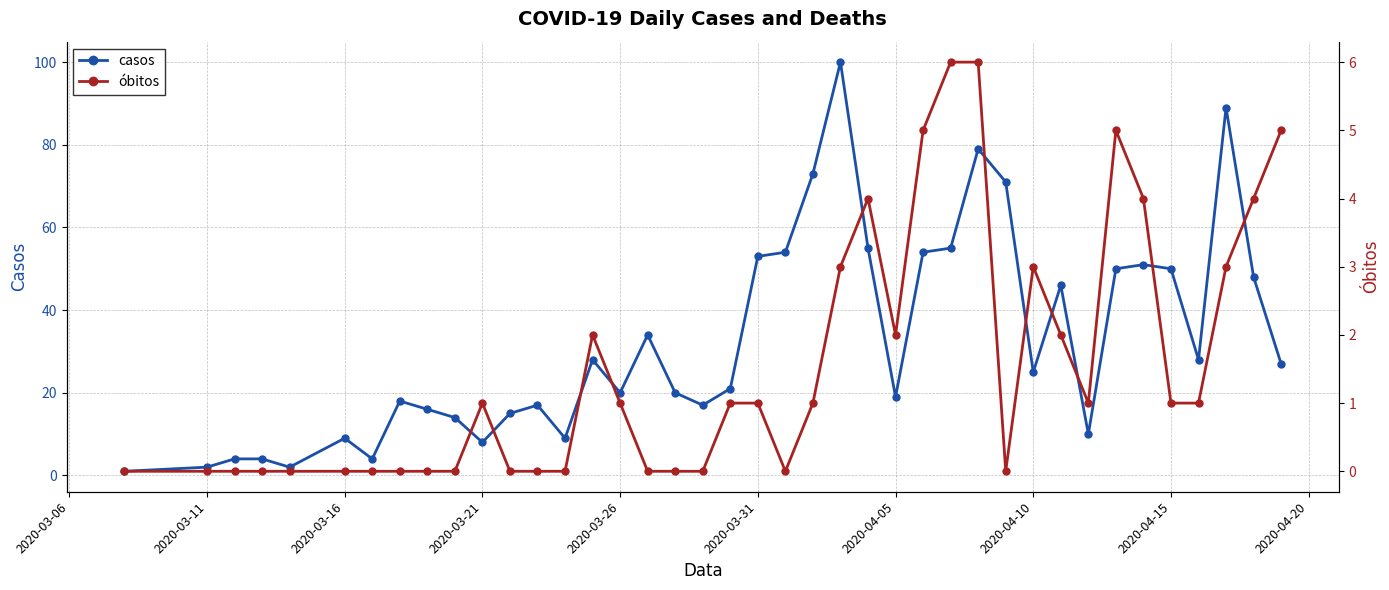

What is the difference between the maximum and second lowest values in the casos series?

98